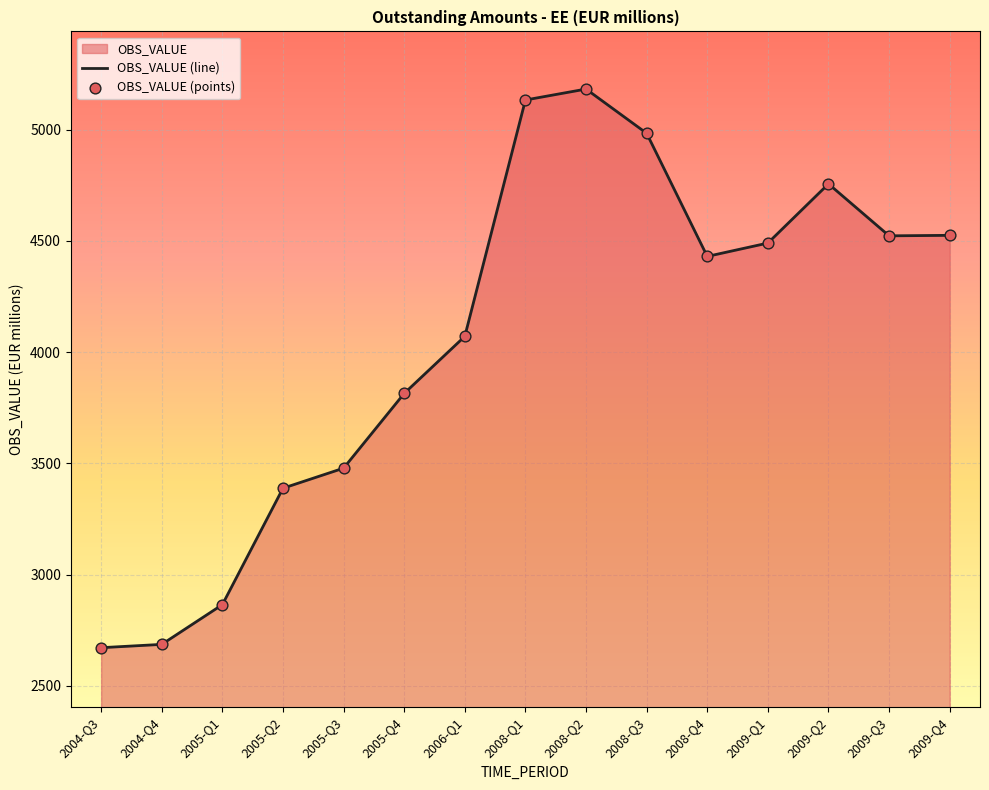

At which category is the sum across all series the highest?

2008-Q2